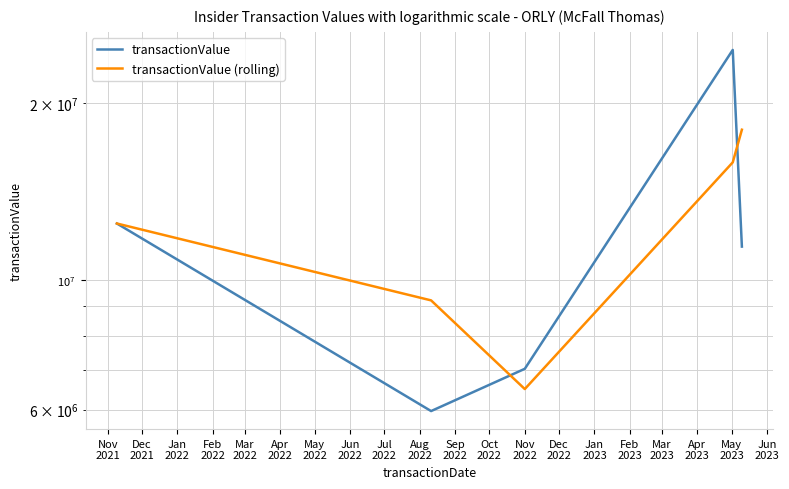

Which has a higher value, Mar
2022 or Nov
2021?

Nov
2021